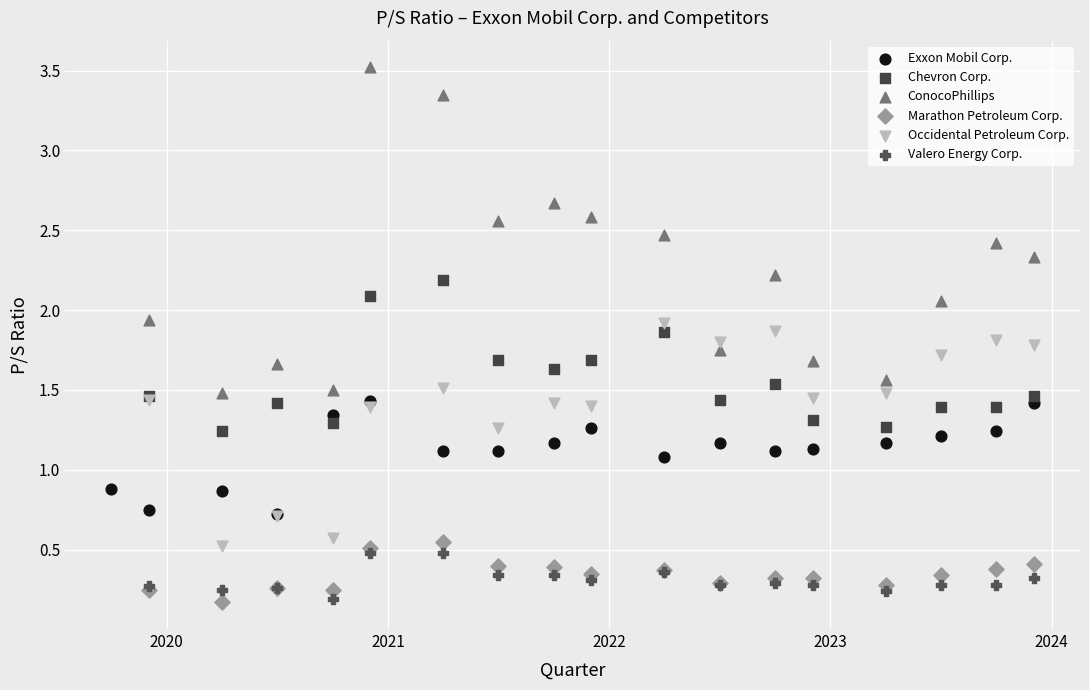

Which series has the largest Y range (max minus min)?

ConocoPhillips